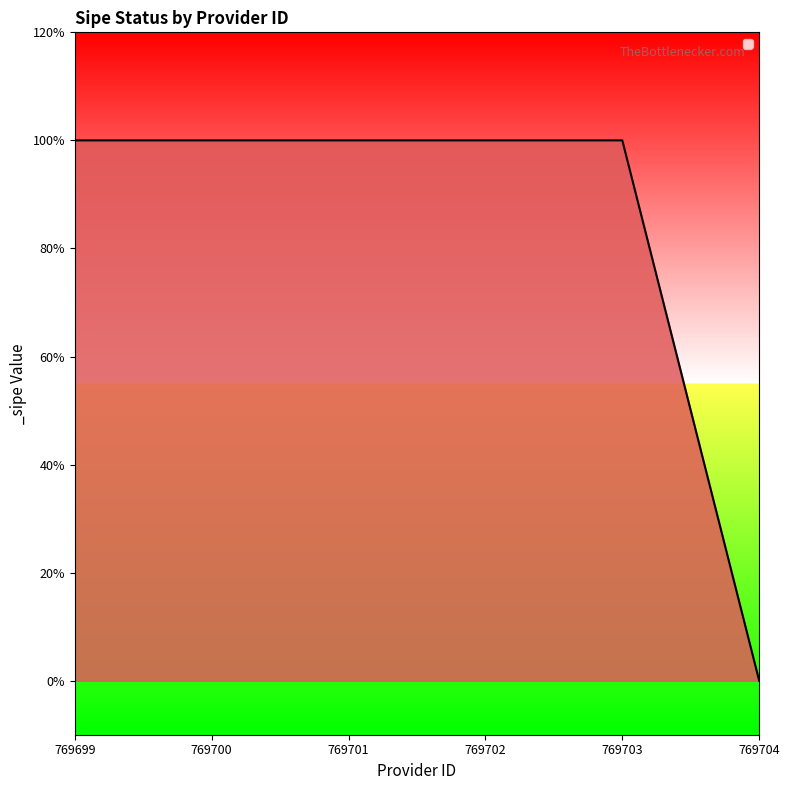

Where is the data nearest to the value 0?

769704